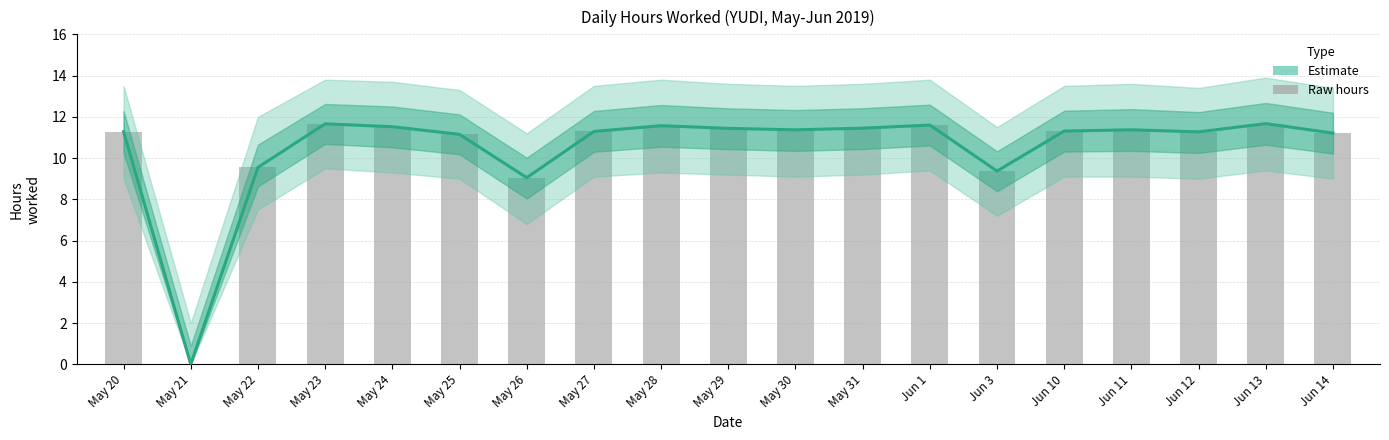

How many data points does each series have?

19